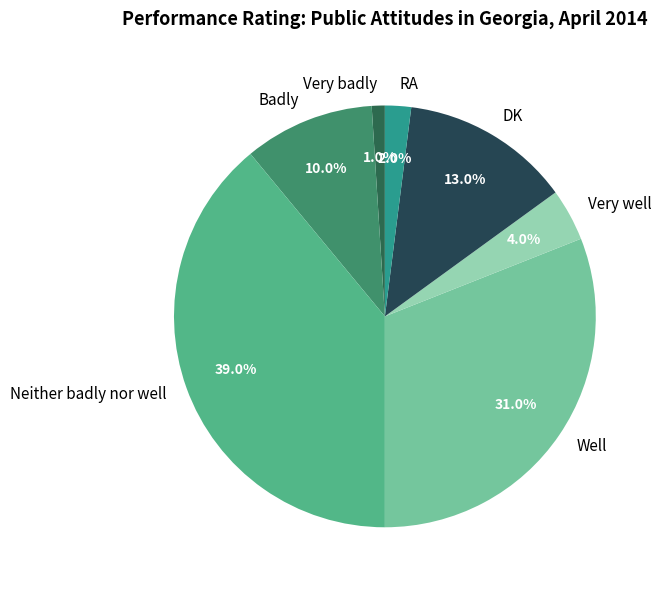

What is the ratio of the value at Very badly to the value at Badly?

0.1